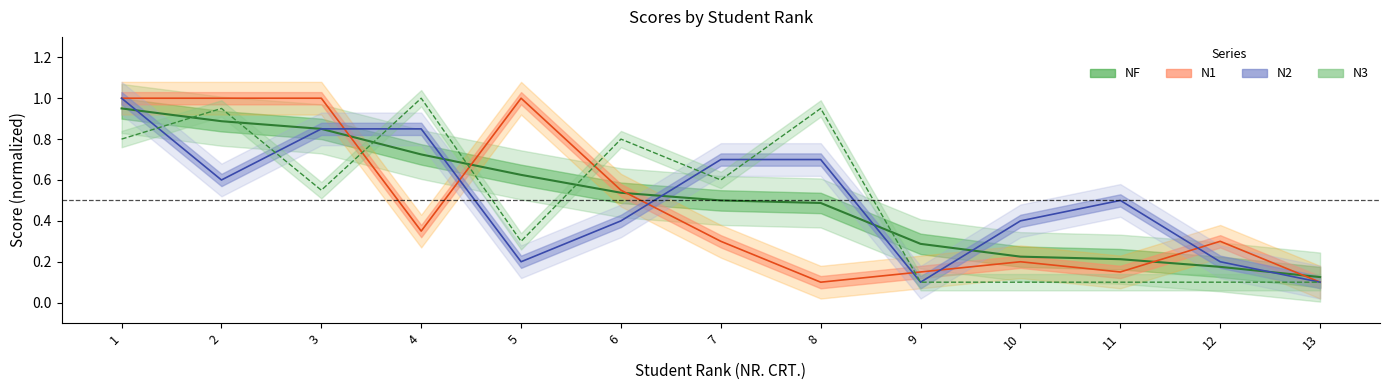

Which series changed the most between 4 and 10?

N3 center